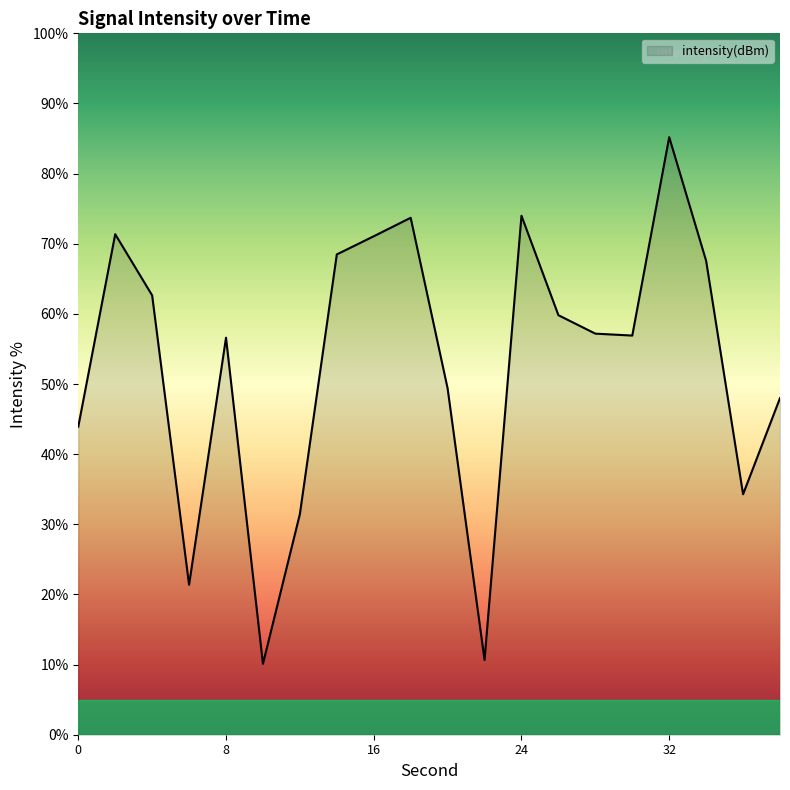

How many interior local valleys (lower than both neighbors) does the data have?

5